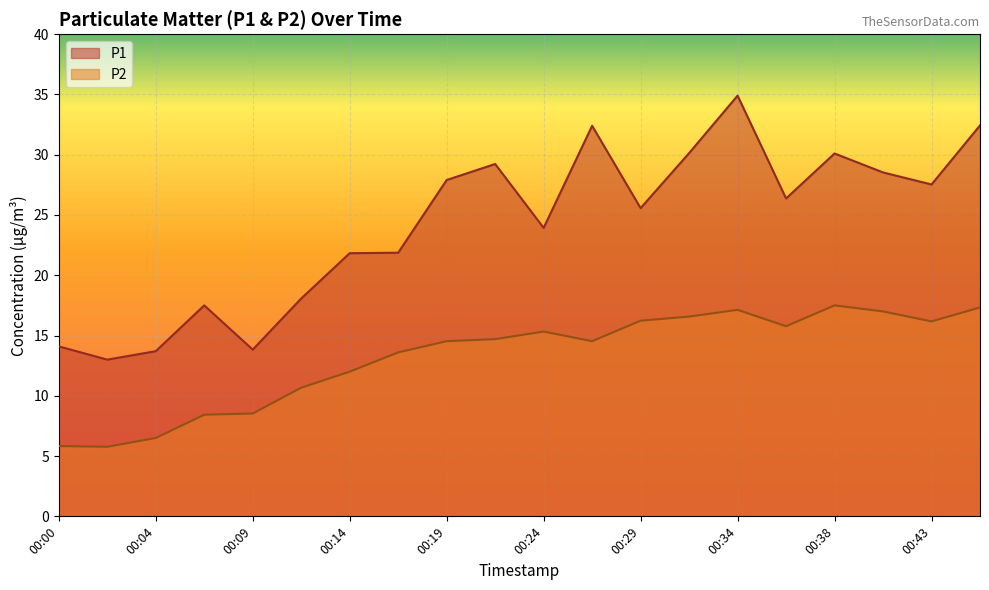

Rank the series at 00:26 from highest to lowest value.

P1, P2